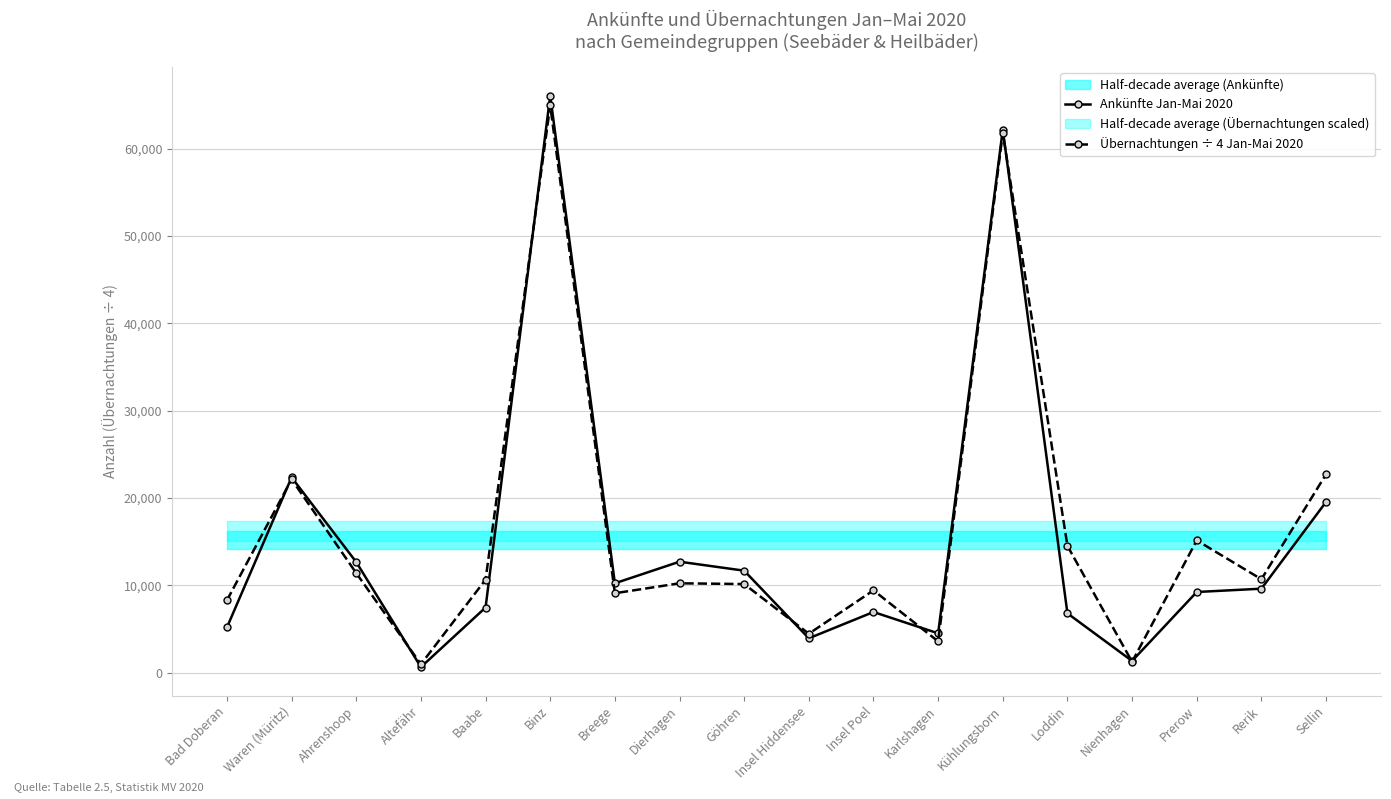

What is the difference between the maximum and second lowest values in the Ankünfte Jan-Mai 2020 series?

64710.0